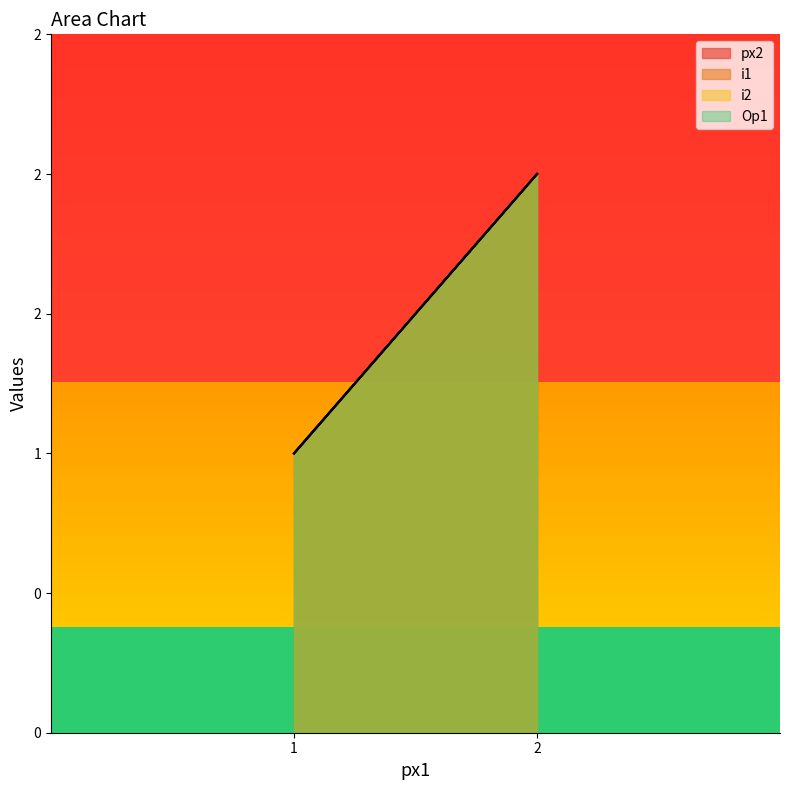

At 1, list the series in order from largest to smallest.

px2, i1, i2, Op1